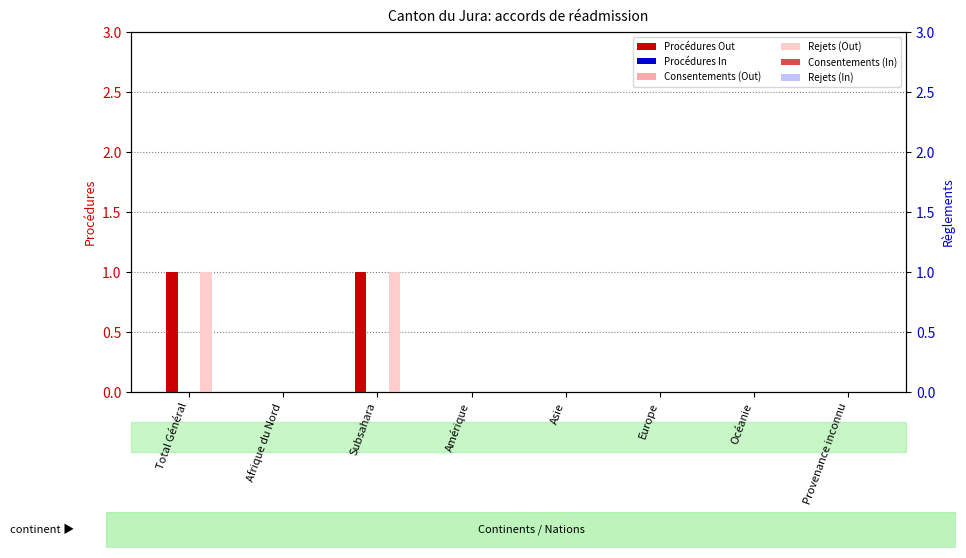

At which category is the sum across all series the highest?

Total Général